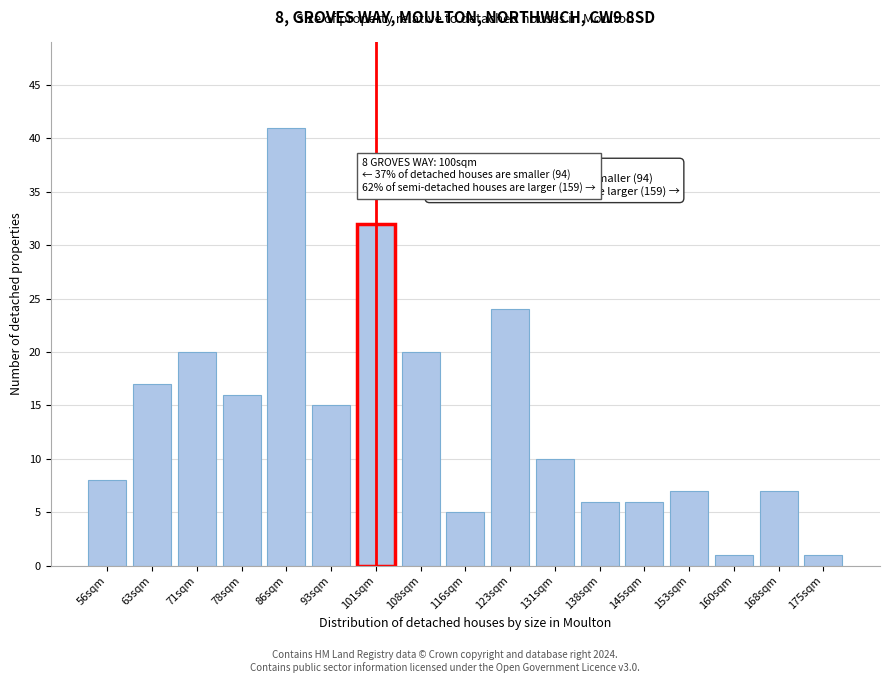

Reading right to left, list all the values displayed in this chart.

175sqm=1	168sqm=7	160sqm=1	153sqm=7	145sqm=6	138sqm=6	131sqm=10	123sqm=24	116sqm=5	108sqm=20	101sqm=32	93sqm=15	86sqm=41	78sqm=16	71sqm=20	63sqm=17	56sqm=8